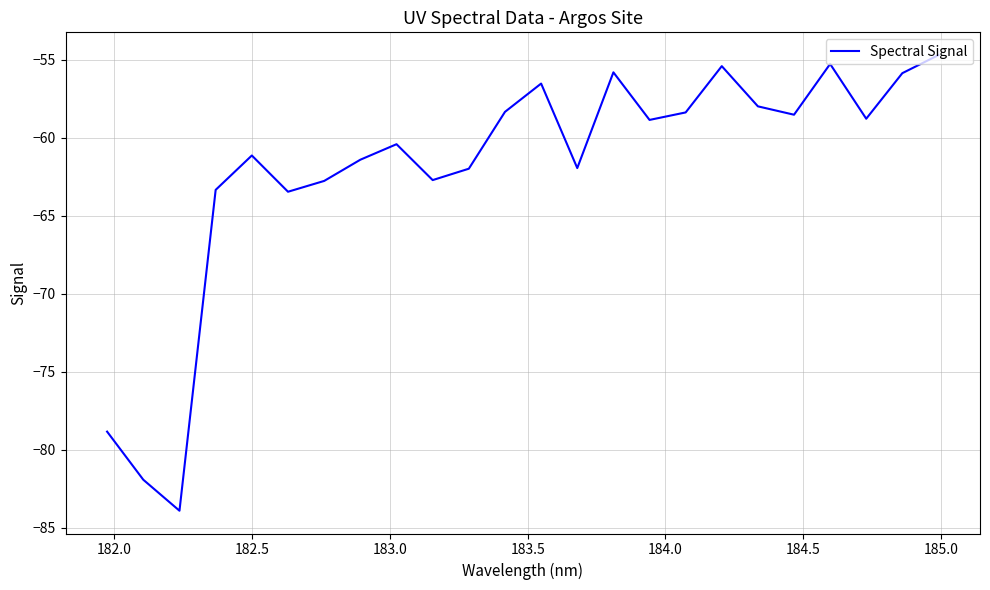

What is the maximum value shown in the chart?

-54.7